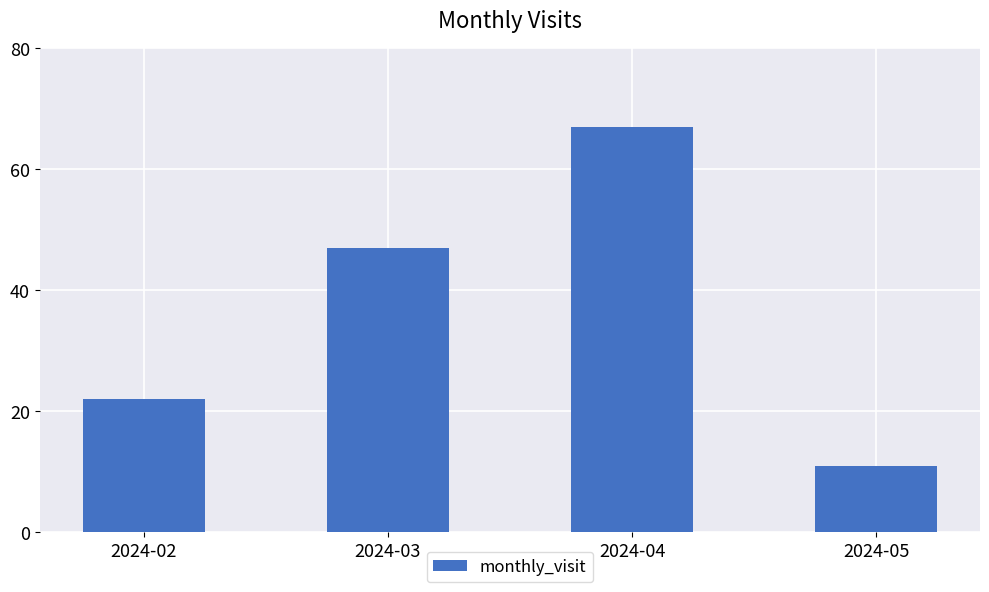

The chart shows a value of 66 at 2024-03. True or false?

False